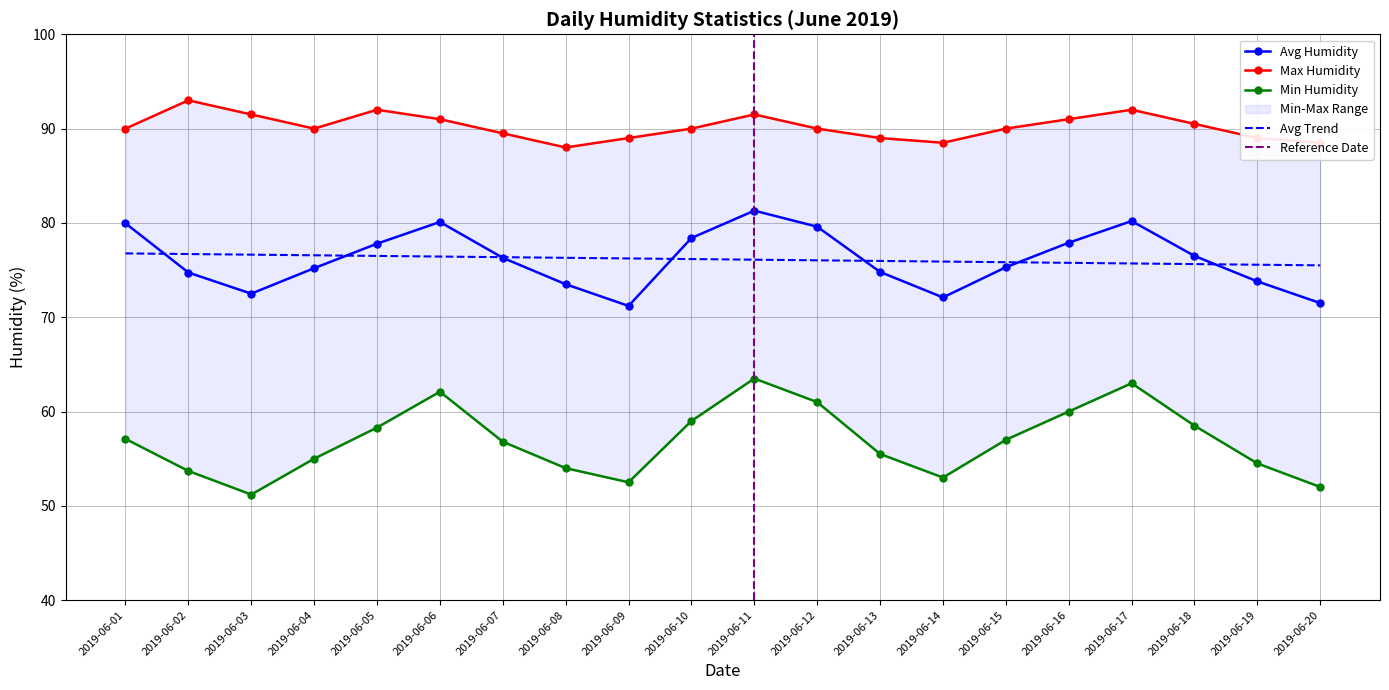

The Avg Trend series shows 17.2 at 2019-06-04. True or false?

False